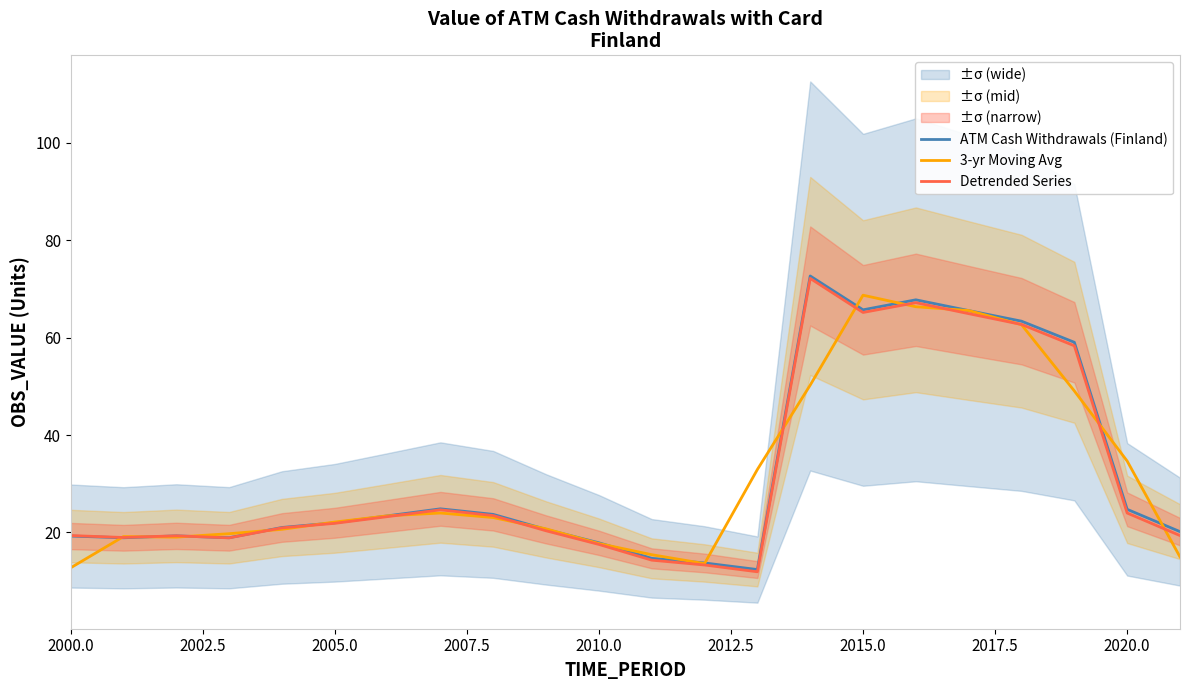

Which series has the largest total across all categories?

ATM Cash Withdrawals (Finland)